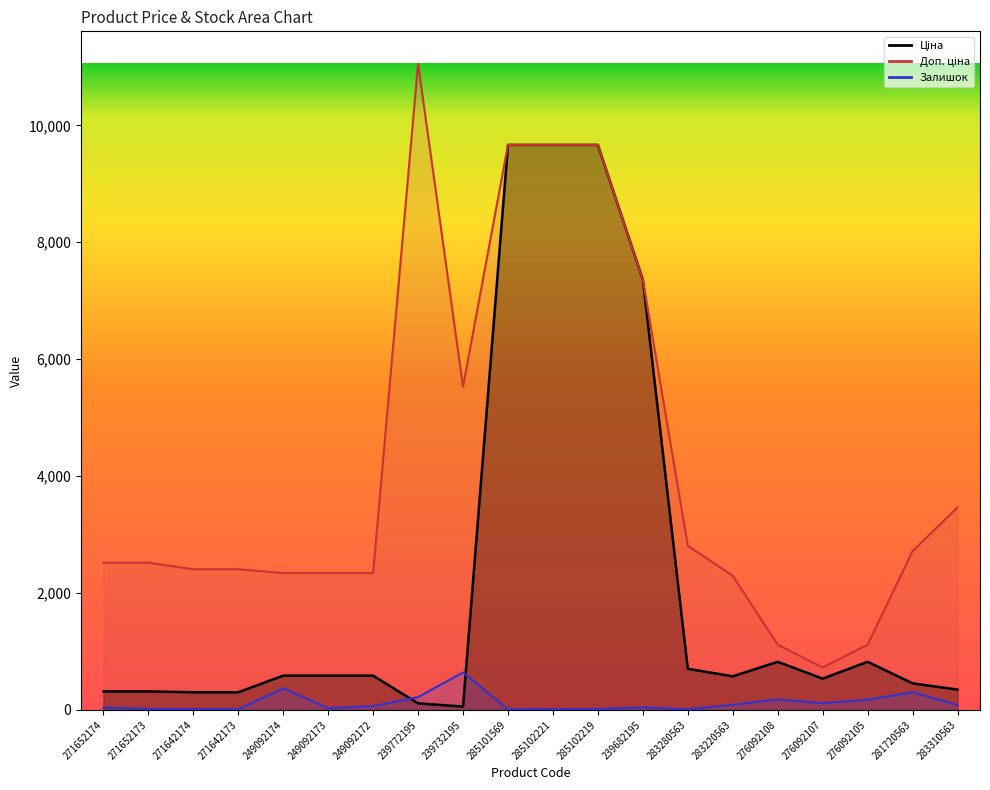

At which category does Доп. ціна reach its first local peak?

239772195